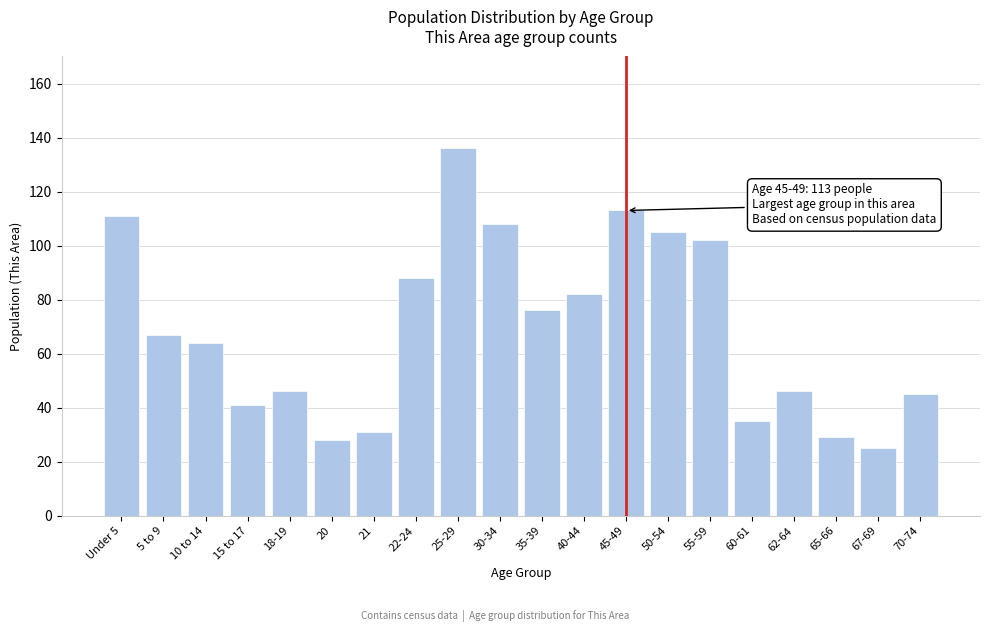

Reading left to right, extract all data points from this chart.

Under 5=111	5 to 9=67	10 to 14=64	15 to 17=41	18-19=46	20=28	21=31	22-24=88	25-29=136	30-34=108	35-39=76	40-44=82	45-49=113	50-54=105	55-59=102	60-61=35	62-64=46	65-66=29	67-69=25	70-74=45